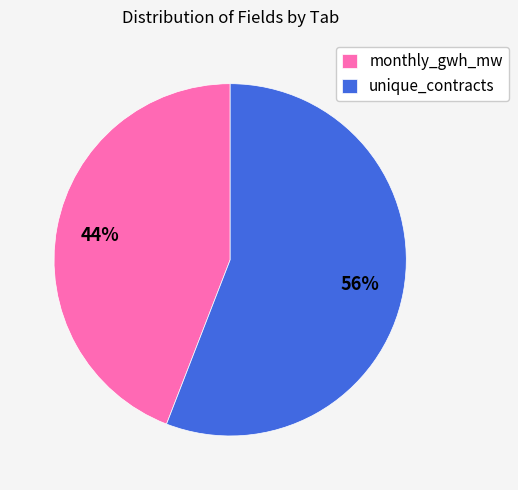

To the nearest percent, what is the average slice percentage?

50%